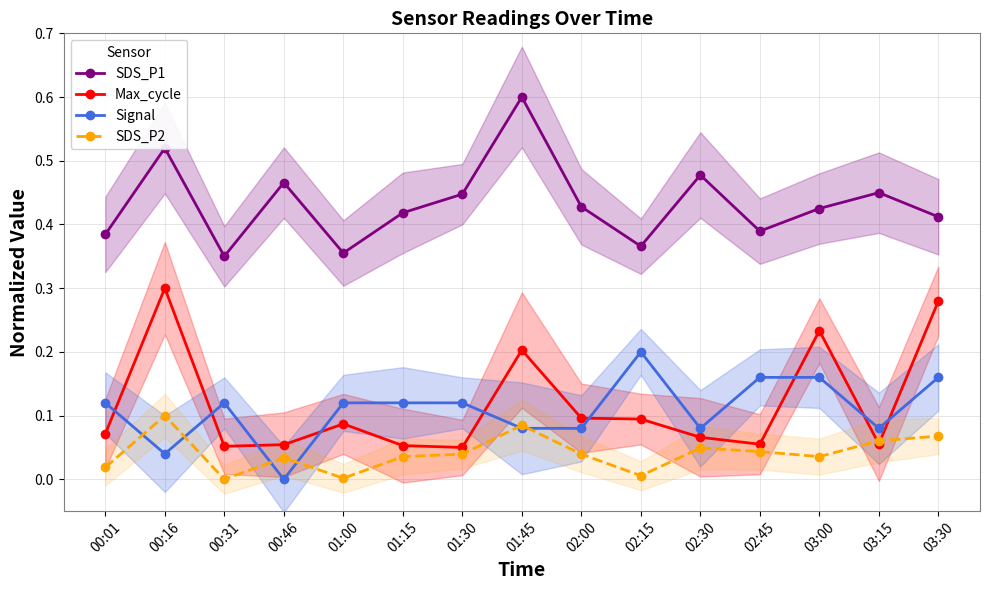

What is the total value across all series at 01:00?

0.6